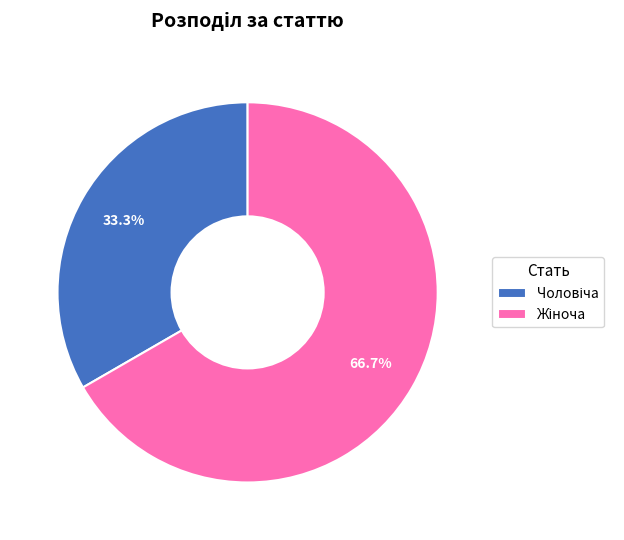

Is there a majority slice in this chart?

Yes